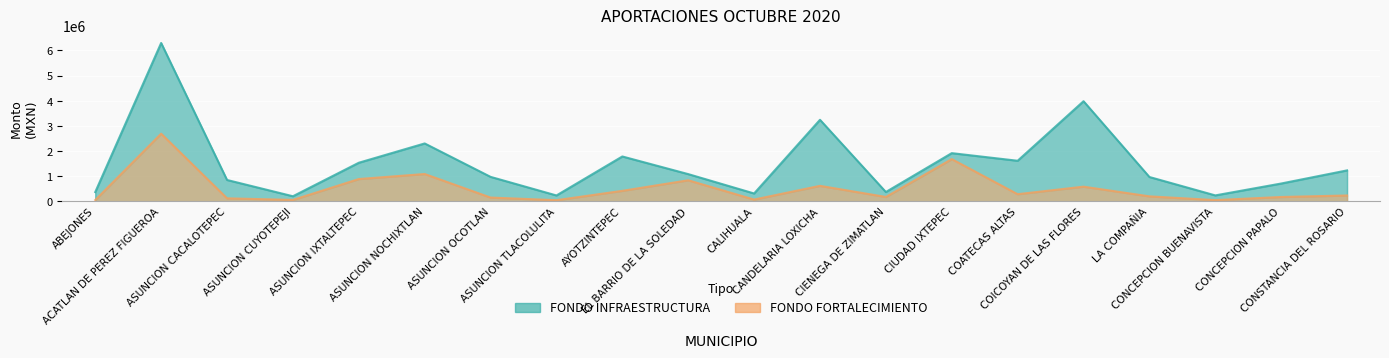

Which series changed the most between ABEJONES and ASUNCION NOCHIXTLAN?

FONDO INFRAESTRUCTURA